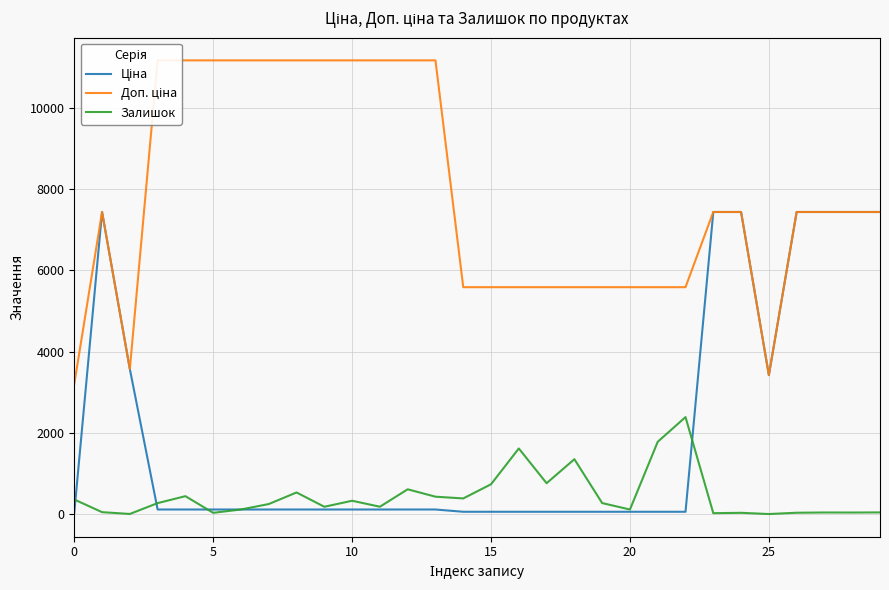

Rank the series by their average value, from highest to lowest.

Доп. ціна, Ціна, Залишок